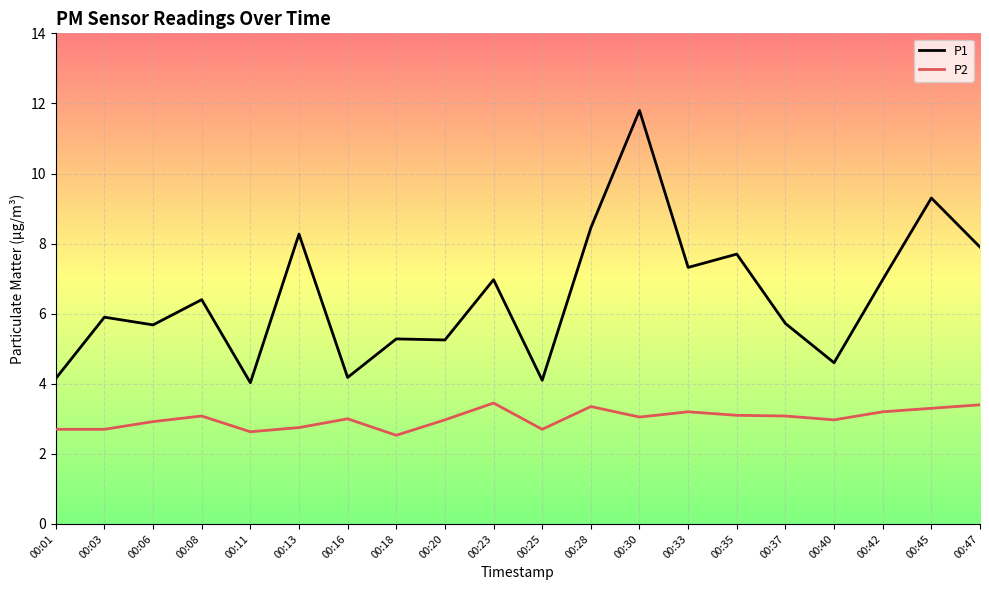

What is the minimum value shown in the chart?

2.5